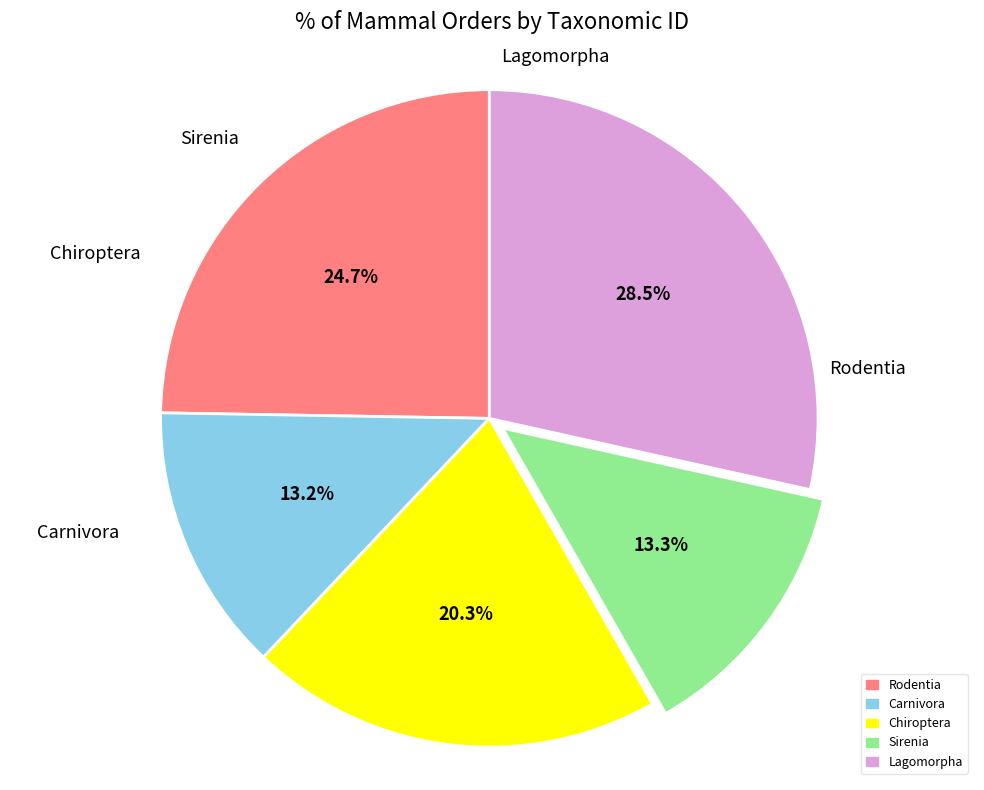

To the nearest percent, what percentage of the pie is Chiroptera?

20%